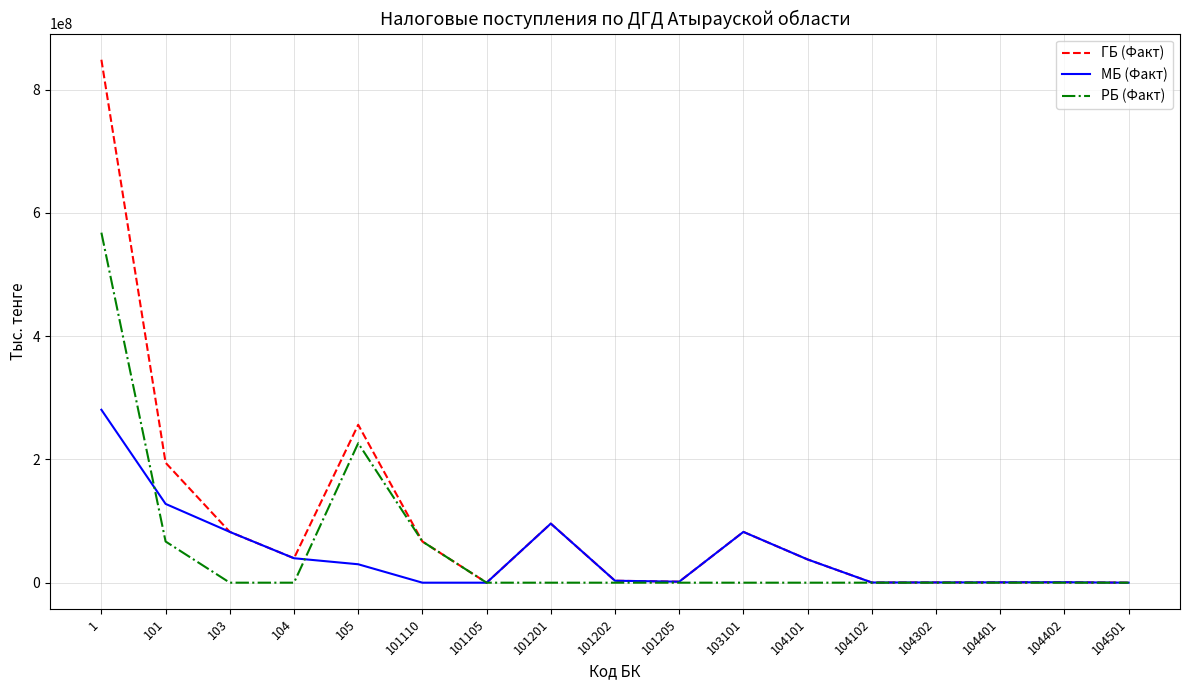

Rank the series by their maximum value, from highest to lowest.

ГБ (Факт), РБ (Факт), МБ (Факт)